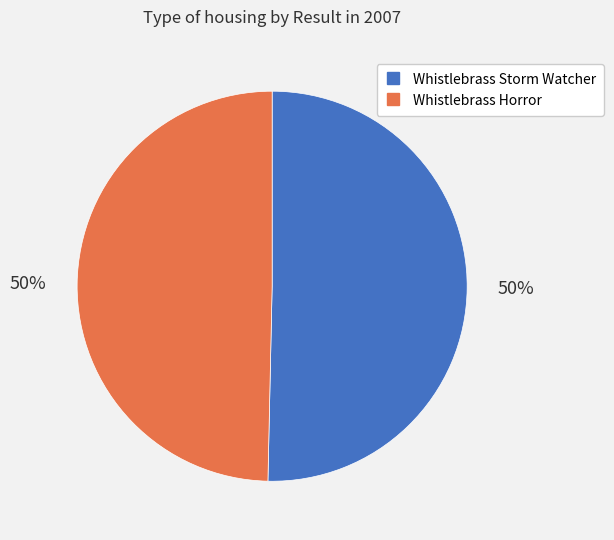

To the nearest percent, what is the average slice percentage?

50%